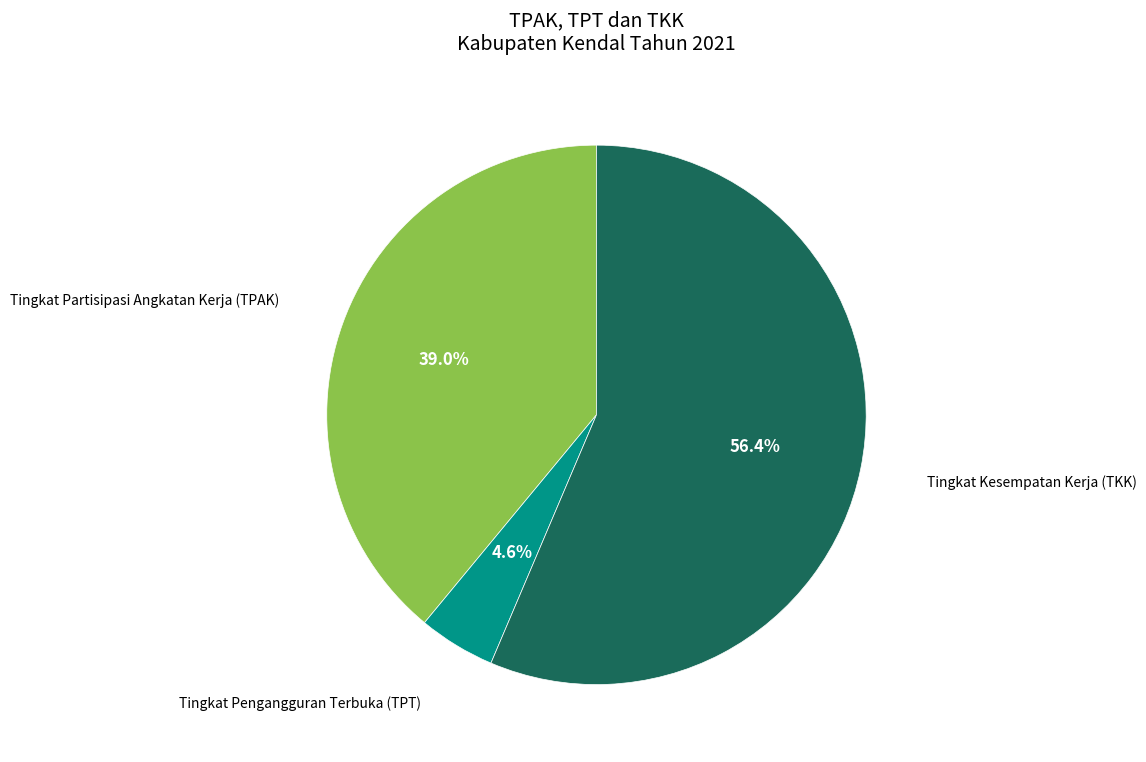

The Tingkat Pengangguran Terbuka (TPT) slice represents 5% of the pie. True or false?

True